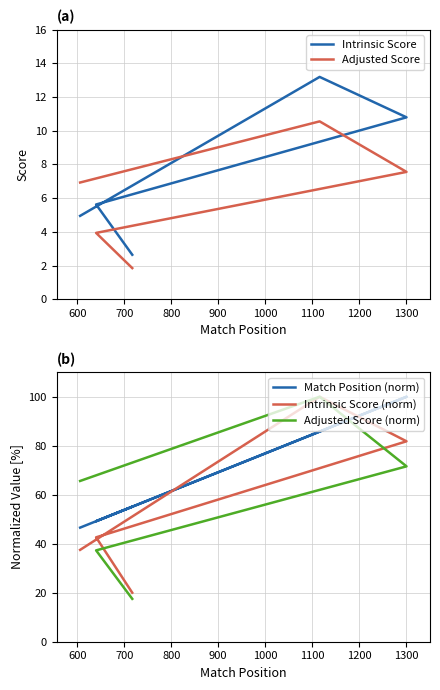

True or false: Intrinsic Score has more than 0 interior local peaks.

True